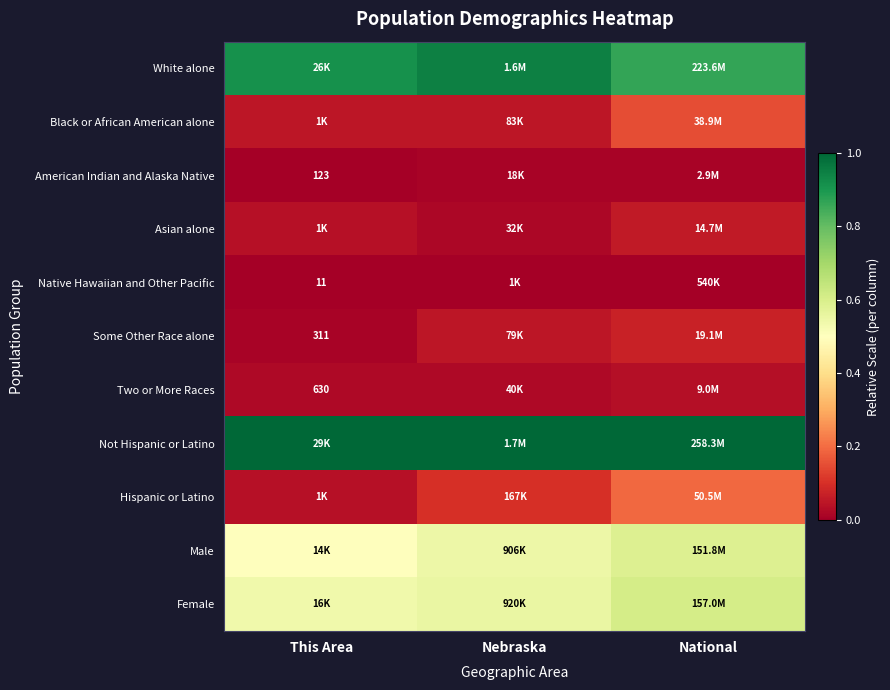

How many series are shown in this chart?

11